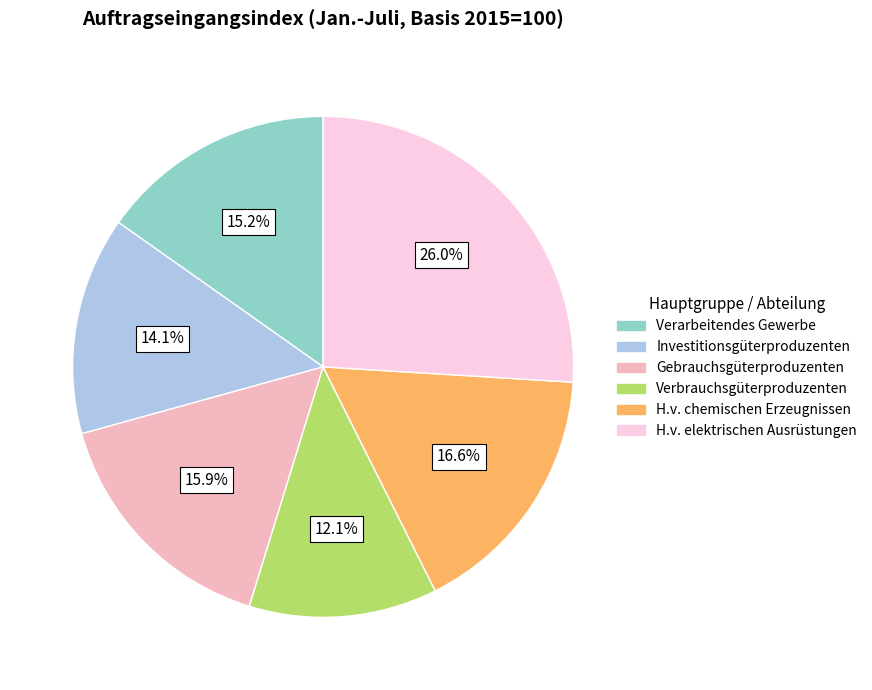

Is there a majority slice in this chart?

No